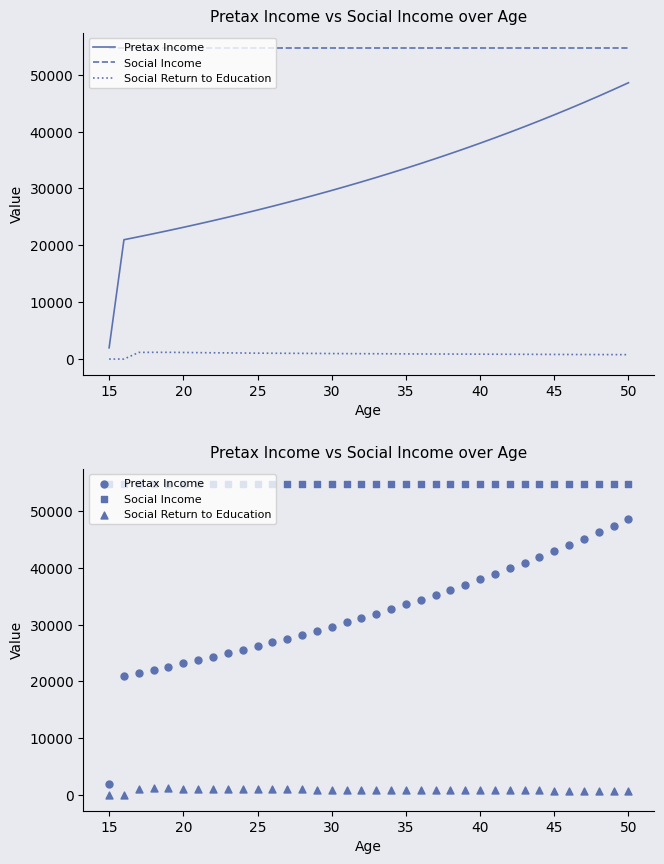

Which series reaches the maximum Y coordinate?

Social Income